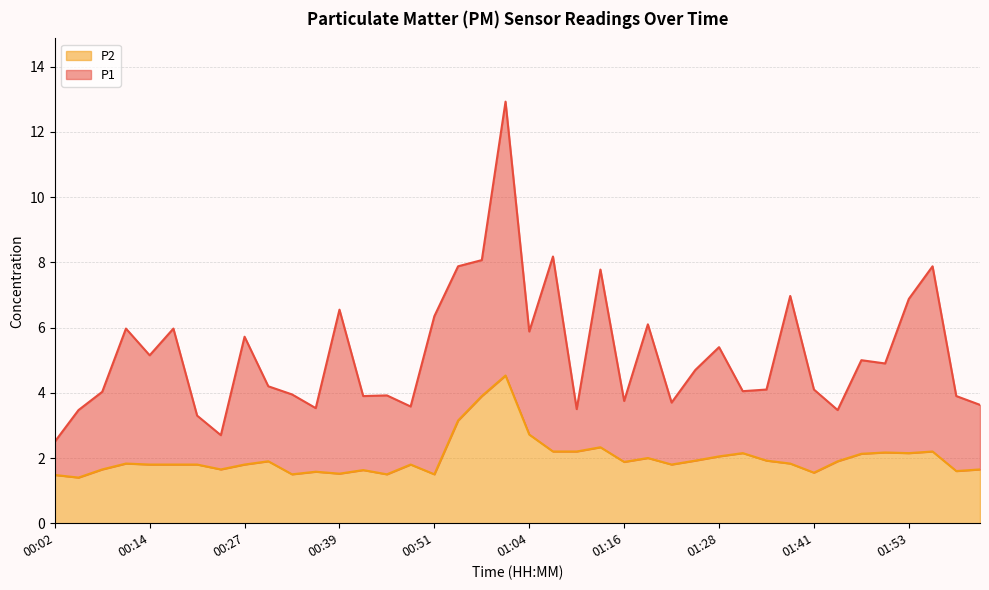

Is the value of P1 at 00:48 greater than the value of P2 at 01:44?

Yes